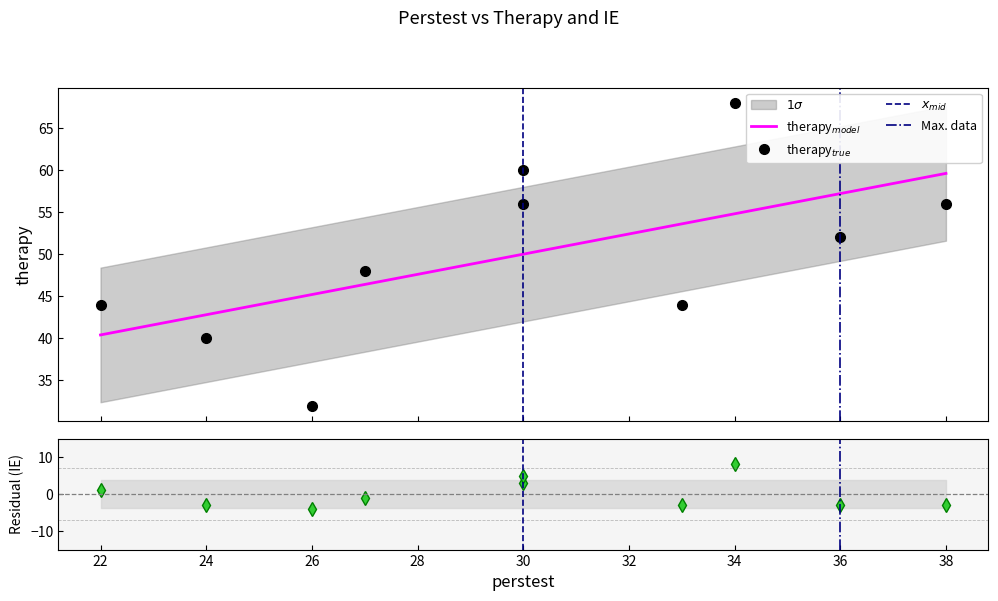

What is the difference between the maximum and minimum values in the IE series?

12